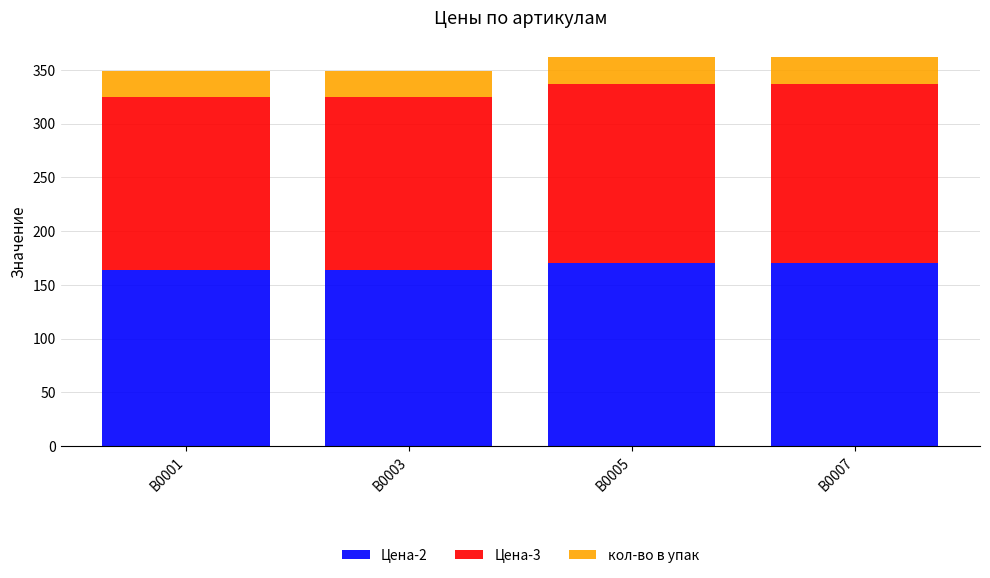

What is the sum of all Цена-2 values?

668.3